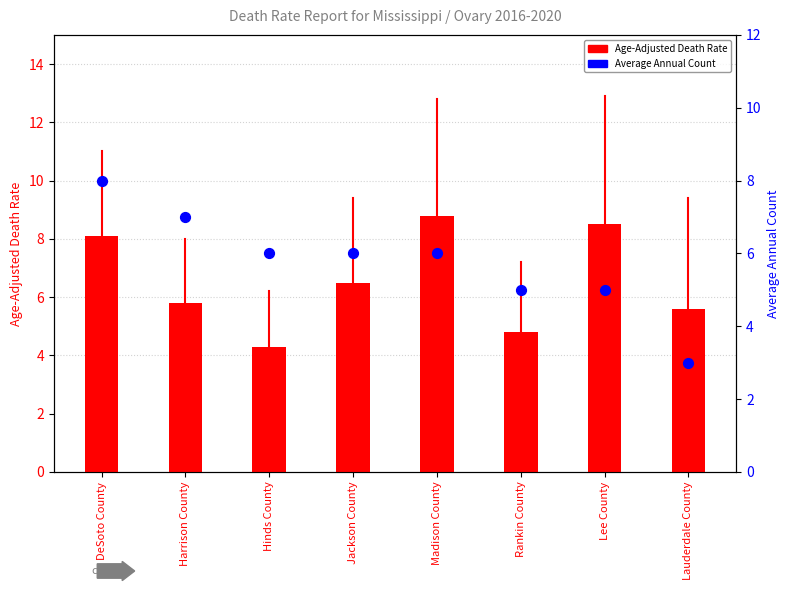

Which series reaches the maximum Y coordinate?

Age-Adjusted Death Rate